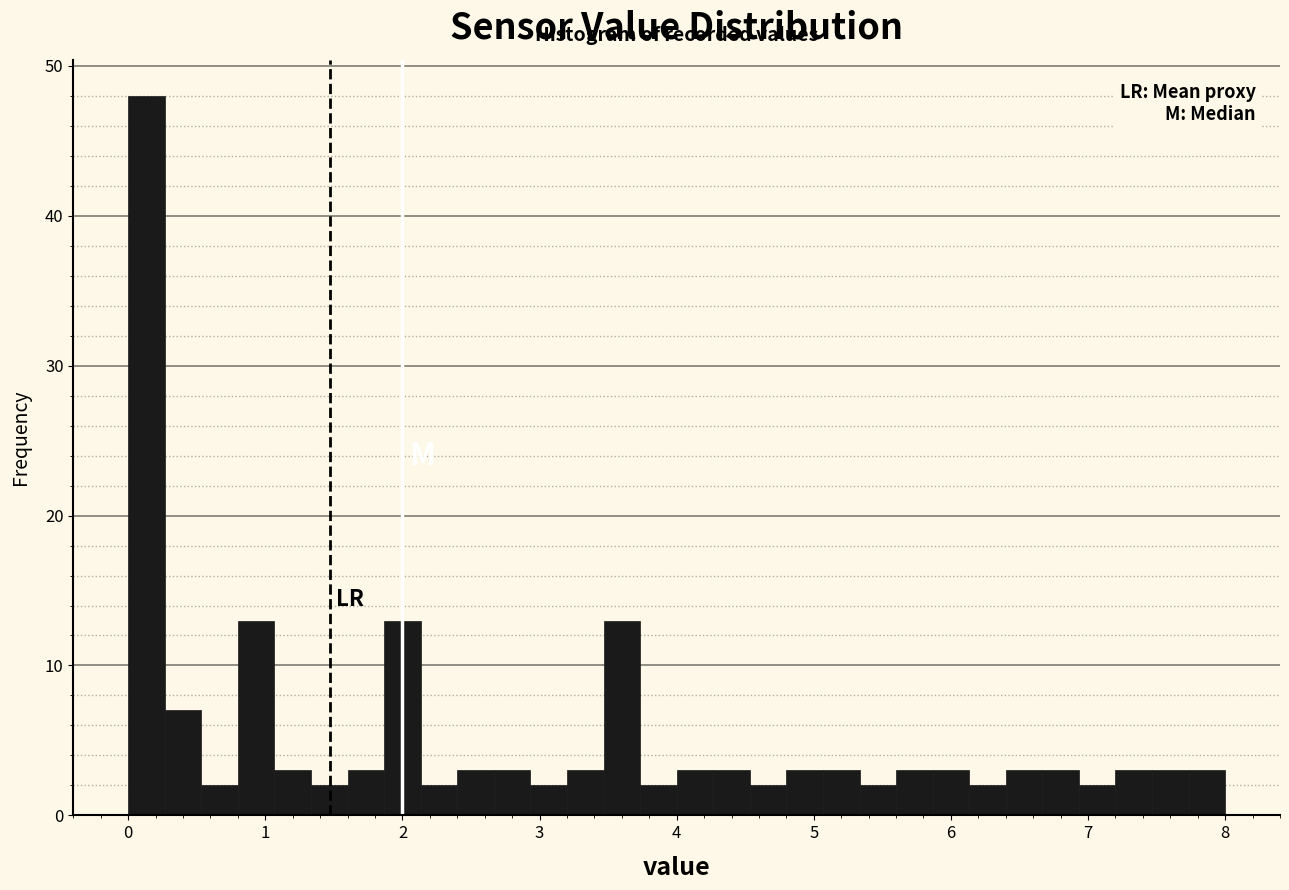

Around what value on the x-axis is the tallest bar? Give the approximate position of its centre, as read against the axis.

0.1